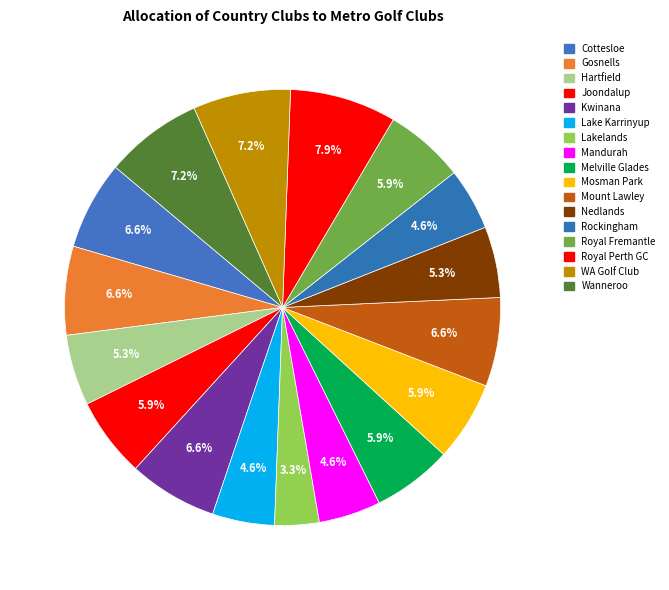

Is it true that Cottesloe is 20% of the pie?

False